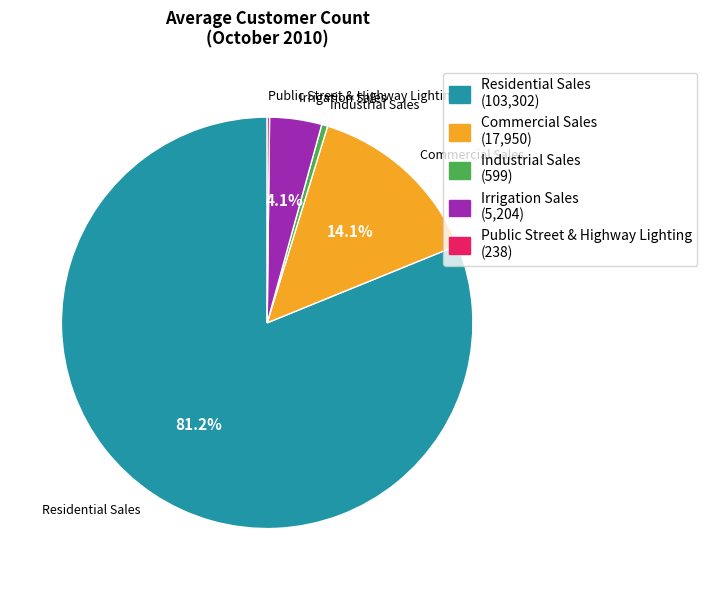

Combined, do Residential Sales and Industrial Sales account for over 50%?

Yes